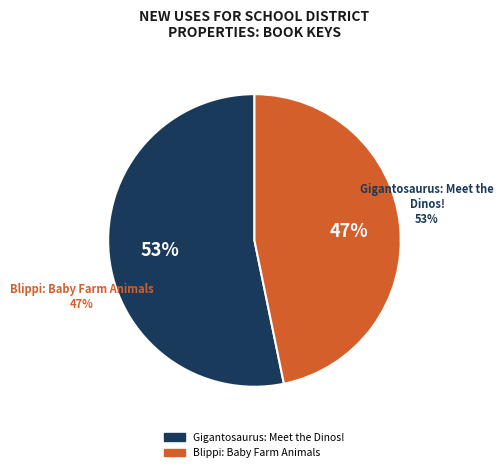

Rank the categories by value from lowest to highest.

Blippi: Baby Farm Animals, Gigantosaurus: Meet the Dinos!